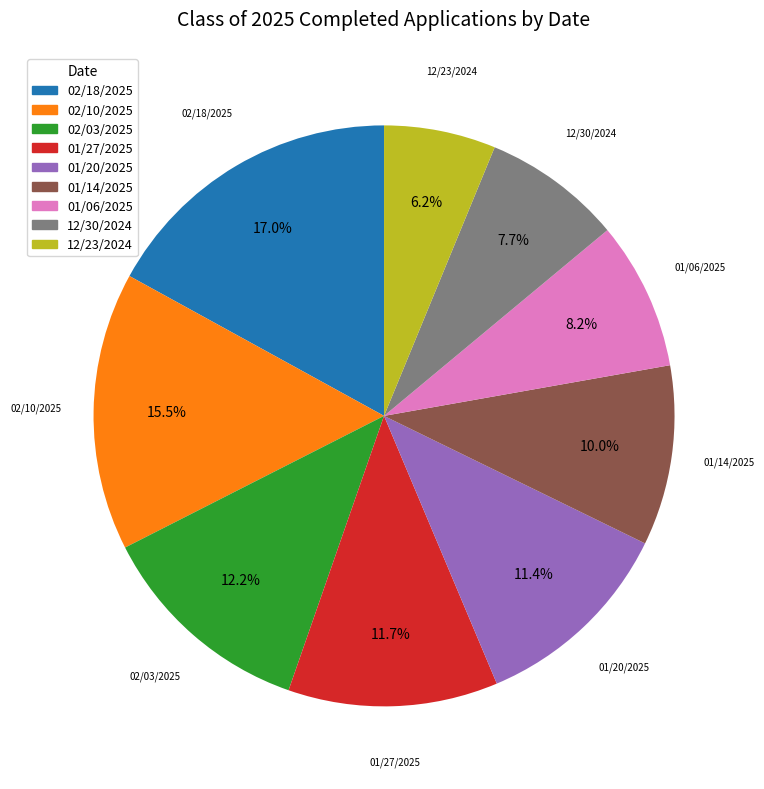

To the nearest percent, what percentage of the pie is 01/06/2025?

8%